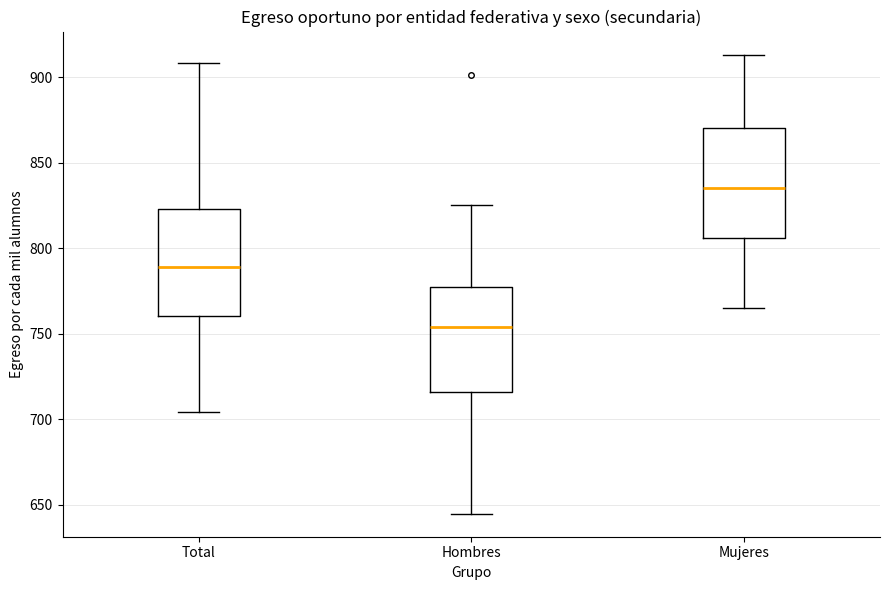

Reading left to right, read every box against the y-axis: the position of its median line, the range the box covers, and the ends of its whiskers. The values are not printed on the chart, so give them approximately, as read against the axis.

Total: median 790, box 760 to 825, whiskers 705 to 910
Hombres: median 755, box 715 to 775, whiskers 645 to 825
Mujeres: median 835, box 805 to 870, whiskers 765 to 915